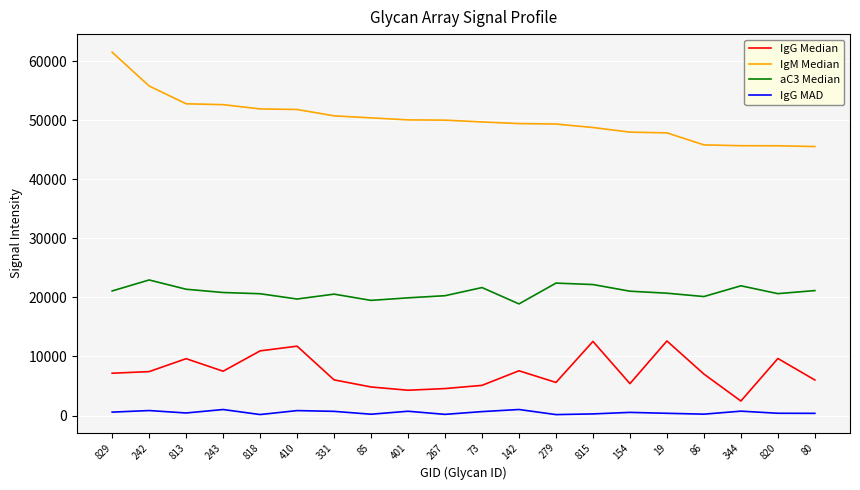

At how many categories does at least one series exceed 41683?

20